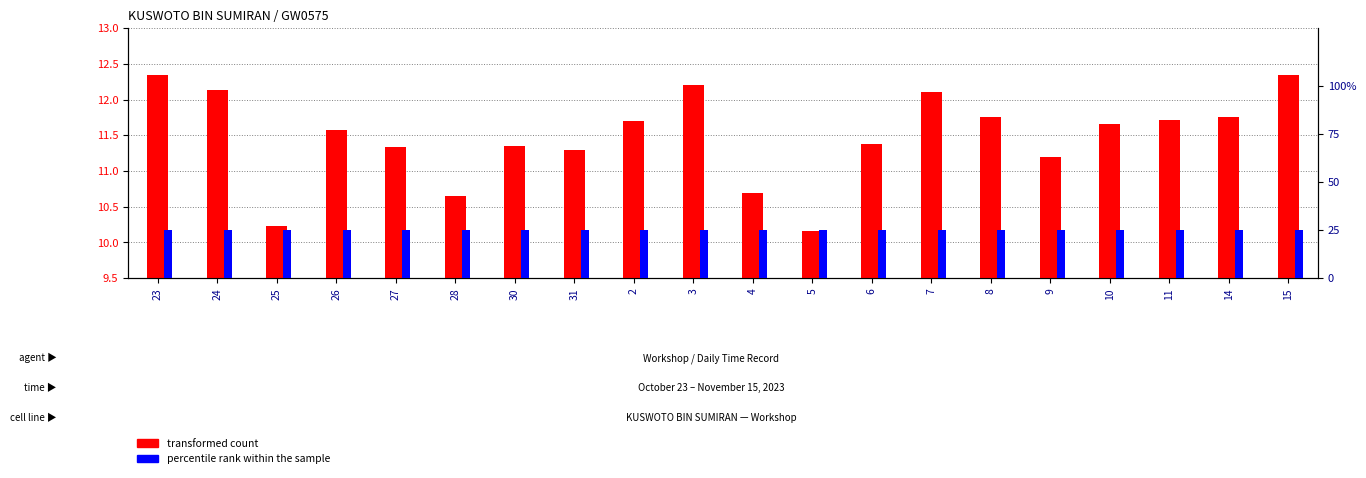

Where is transformed count nearest to the value 11?

9